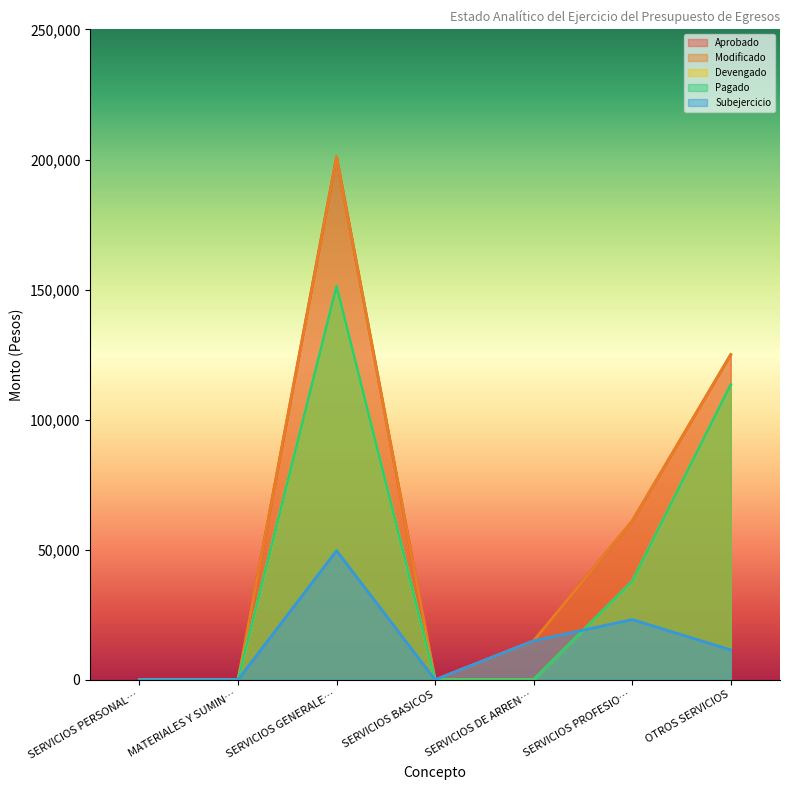

In Modificado, how many points are higher than both neighbors (excluding endpoints)?

1